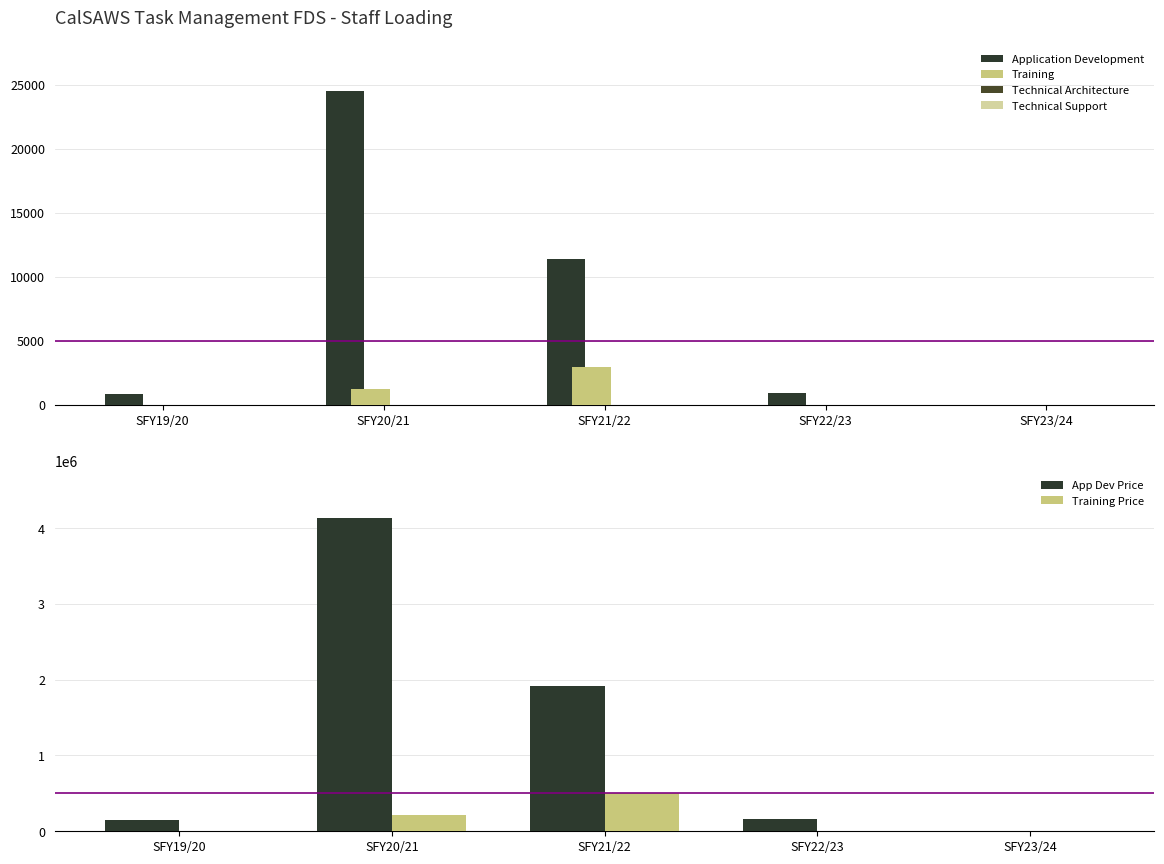

What are all the series names shown in the legend?

Application Development, Training, Technical Architecture, Technical Support, App Dev Price, Training Price